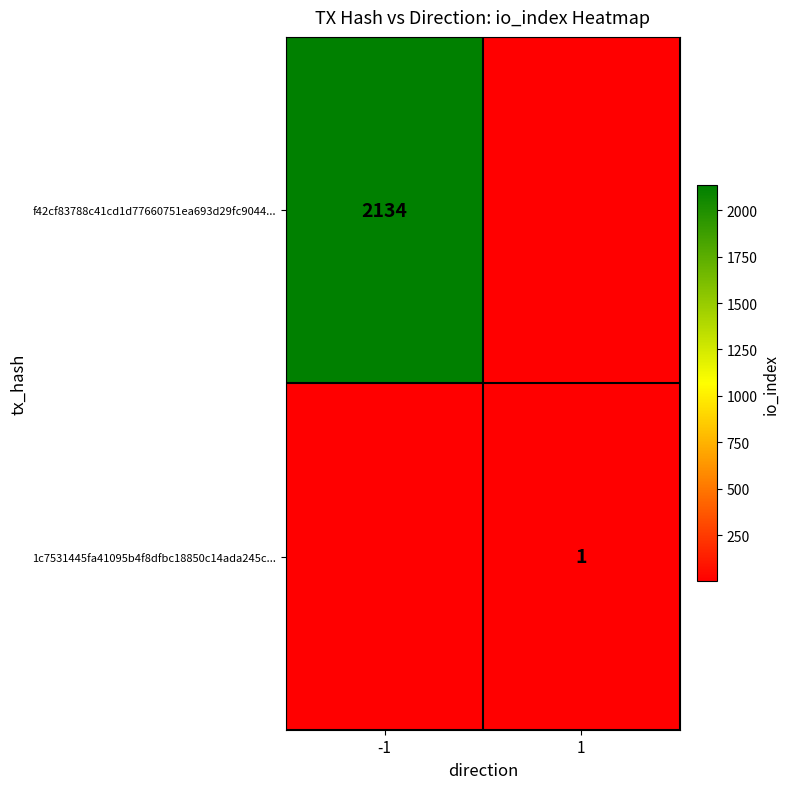

True or false: 1c7531445fa41095b4f8dfbc18850c14ada245c... has a value of 1.6 at 1.

False